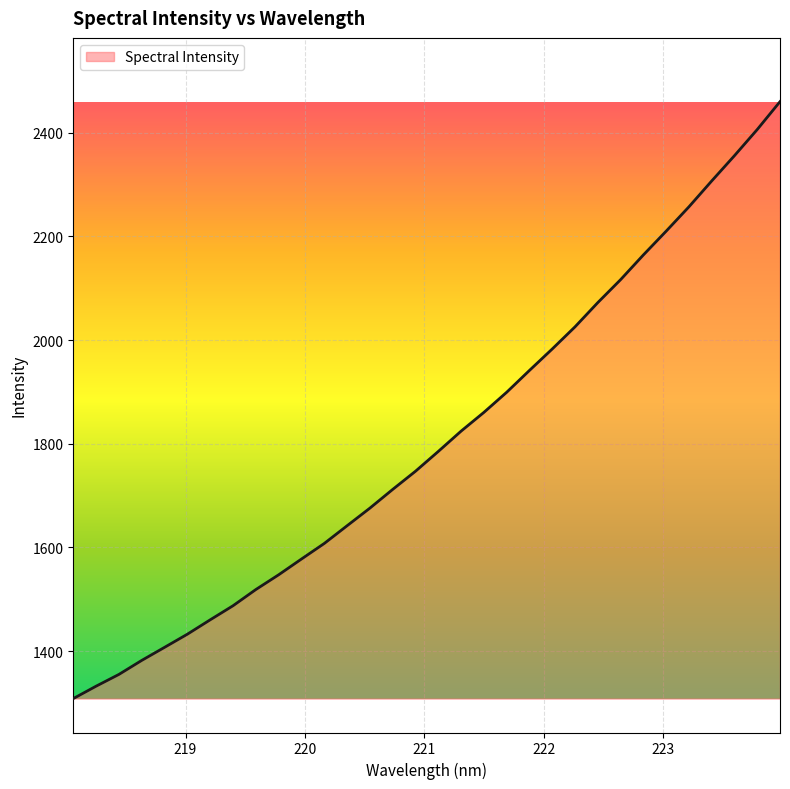

What is the smallest value displayed?

1308.5